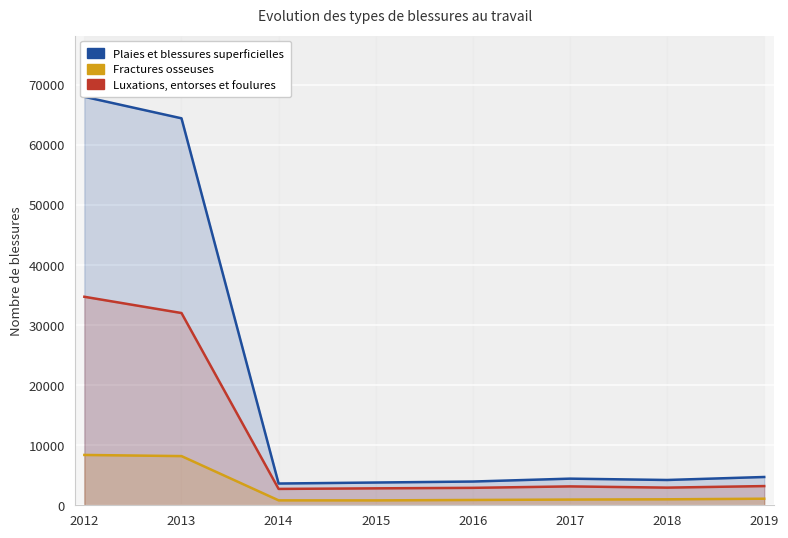

What is the smallest value displayed?

815